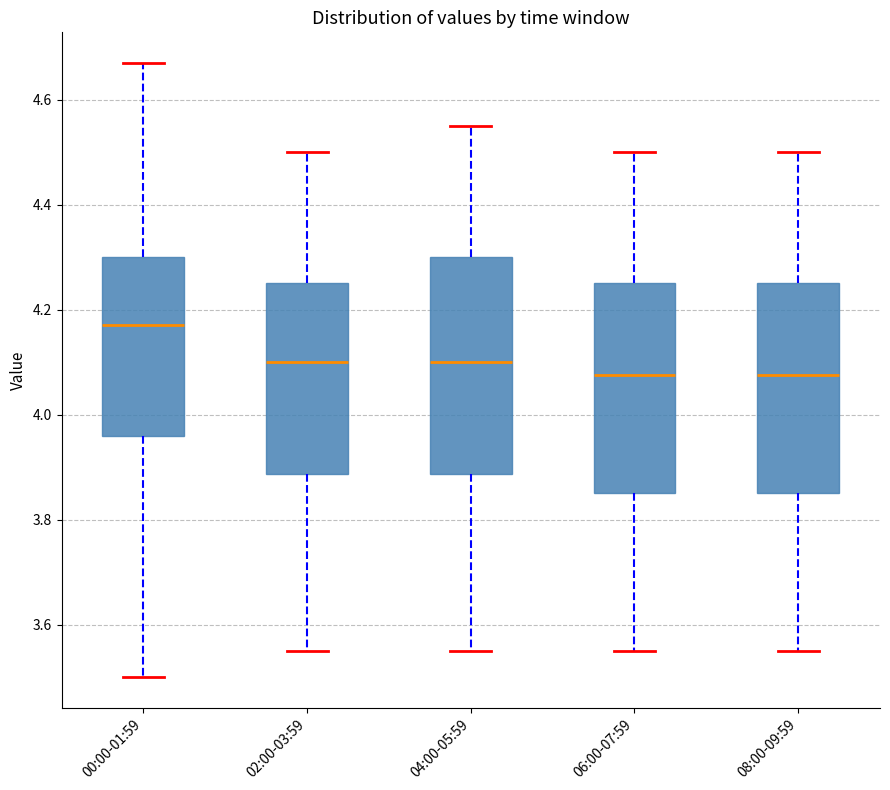

Where does the median line of the box for 02:00-03:59 sit on the y-axis? The values are not printed on the chart, so give them approximately, as read against the axis.

4.10